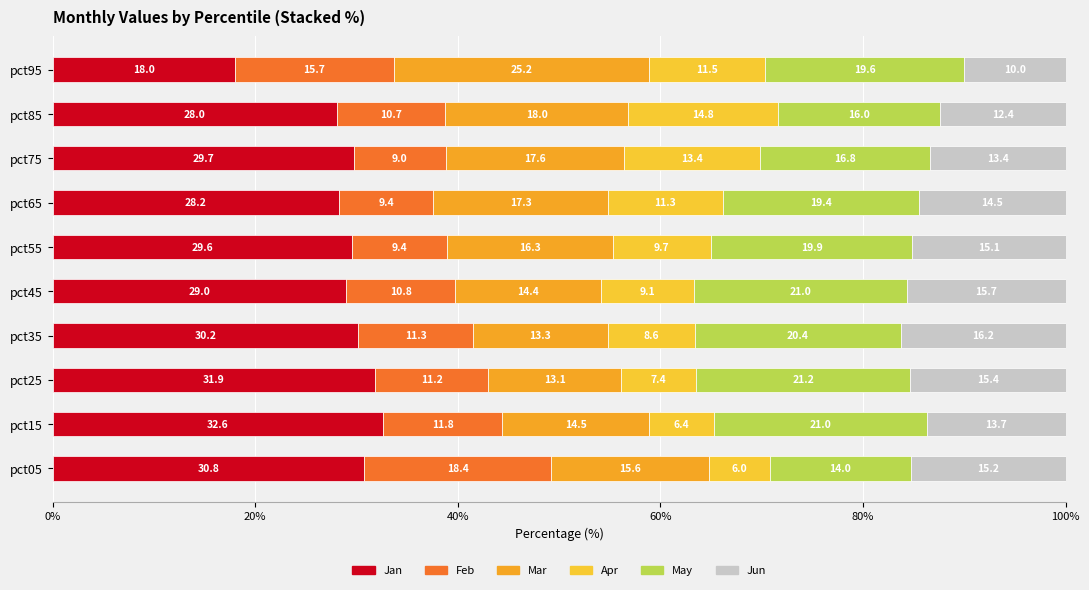

What is the difference between the second highest and minimum values in the Jun series?

5.7